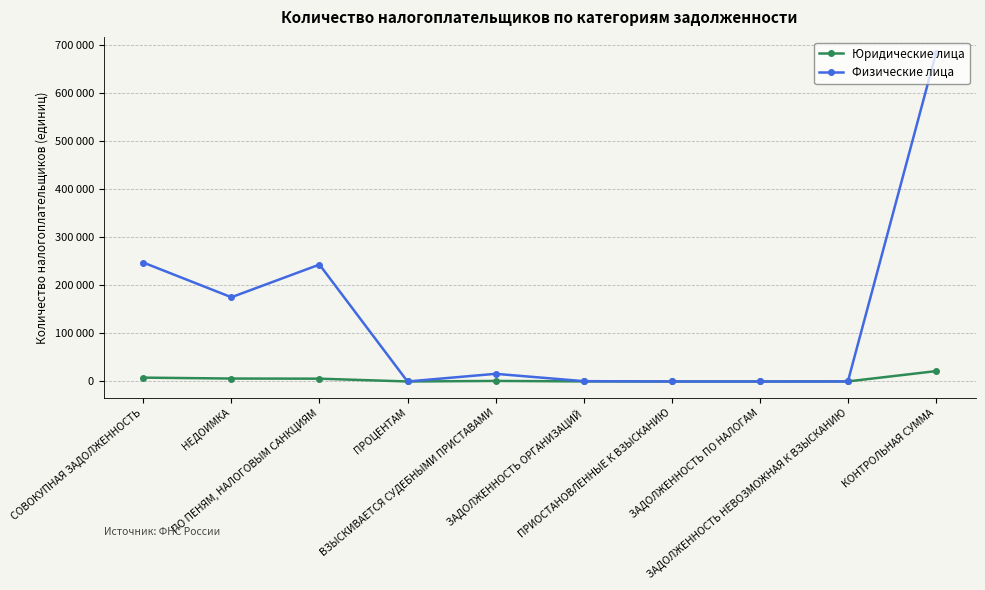

What is the label of the 7th point from the left?

ПРИОСТАНОВЛЕННЫЕ К ВЗЫСКАНИЮ